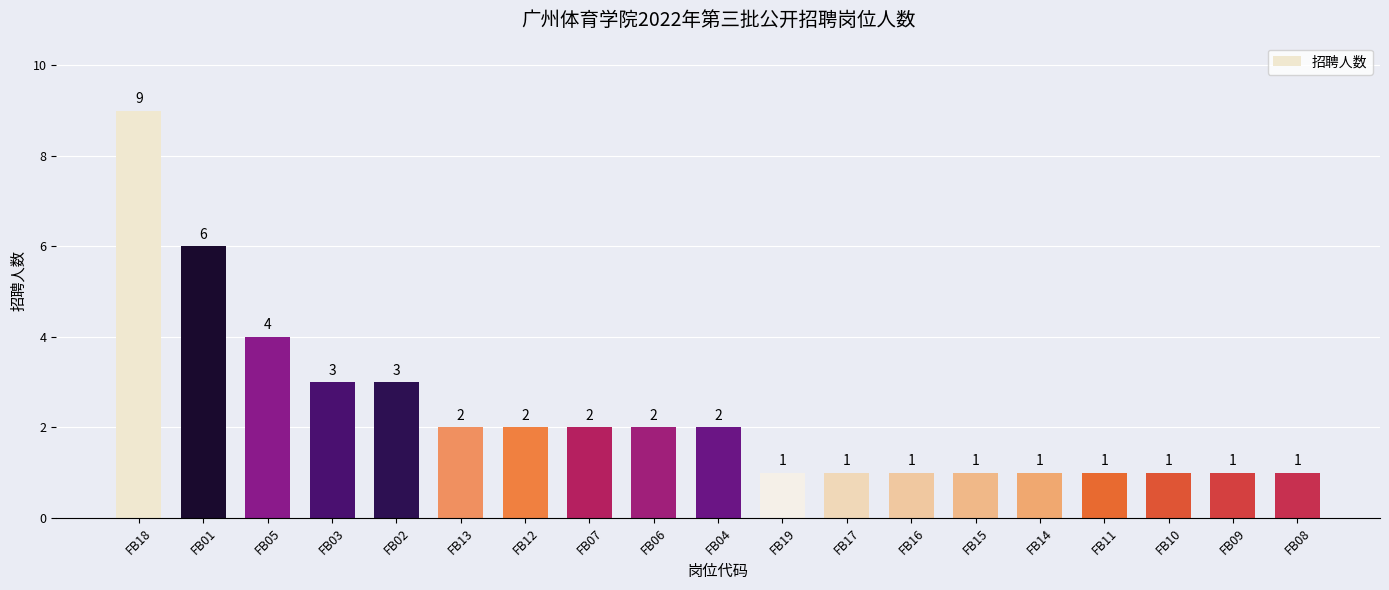

What is the sum of all values?

44